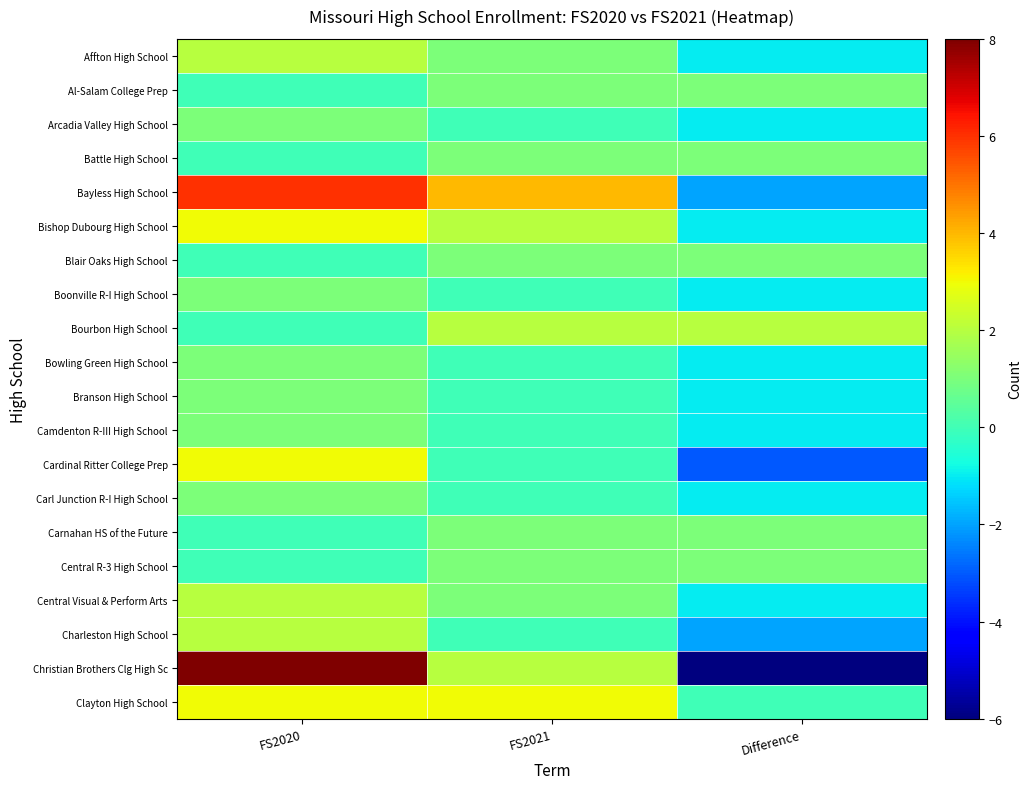

Which series changed the most between FS2021 and Difference?

Christian Brothers Clg High Sc